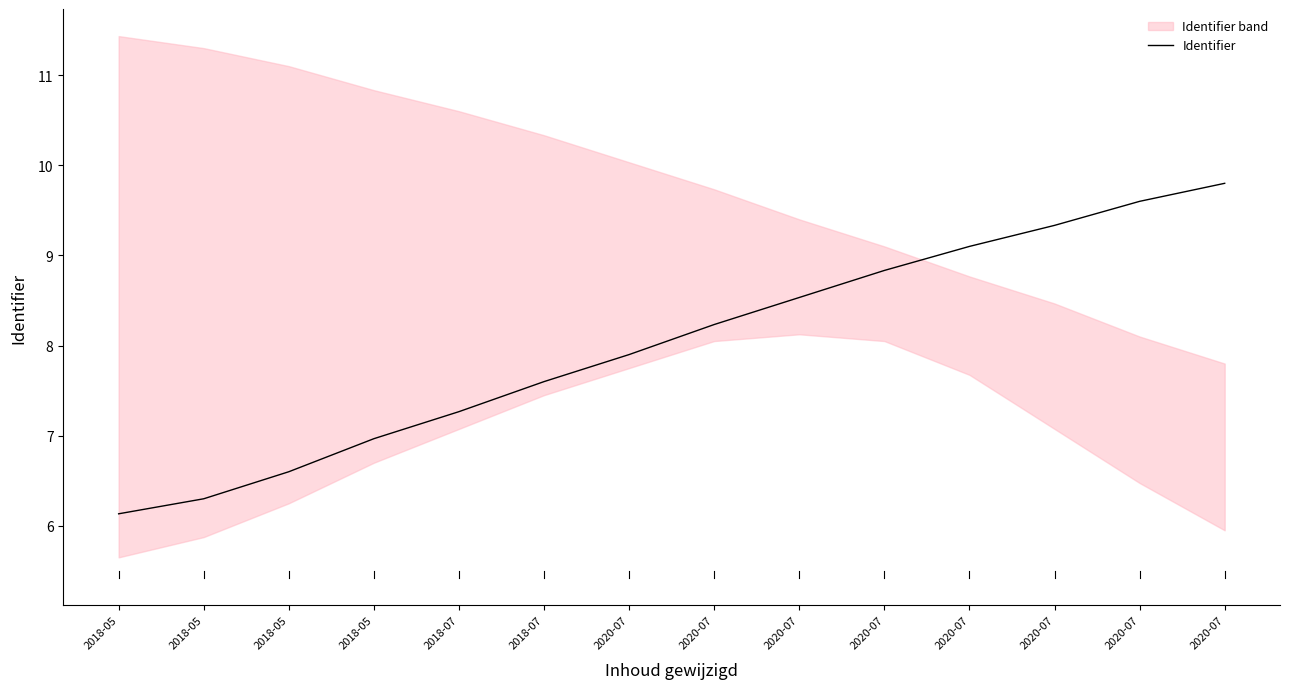

What is the ratio of the value at 2018-07 to the value at 2020-07?

0.8